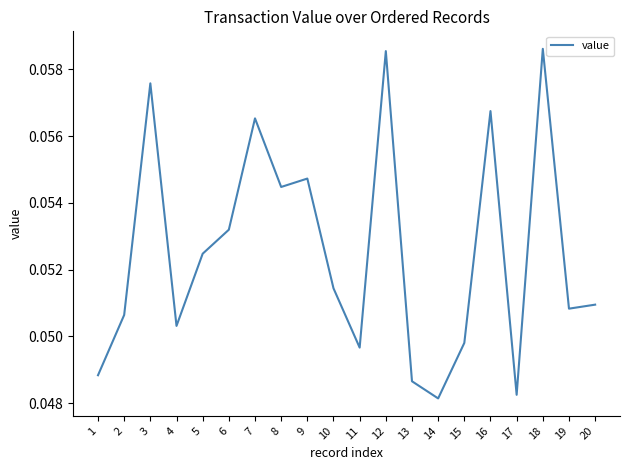

True or false: the data shows 0.0 at 18.

False